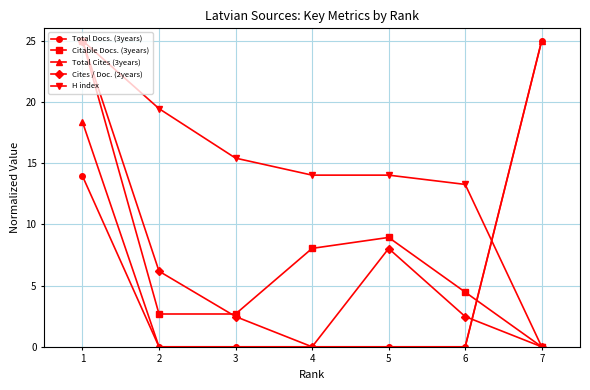

Which series has the largest total across all categories?

H index